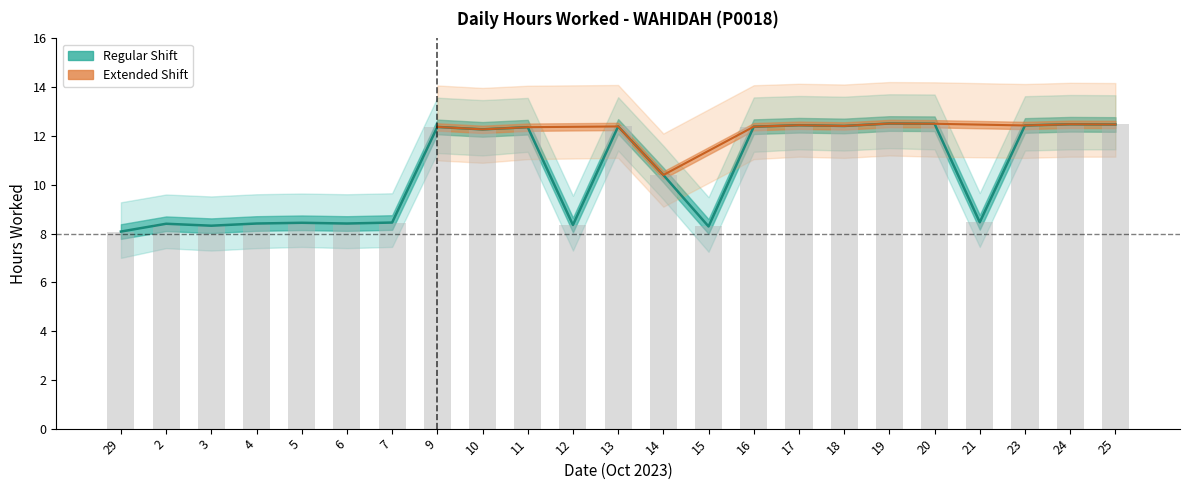

List the labels in order of value, largest first.

19, 20, 24, 25, 17, 23, 18, 13, 16, 9, 11, 10, 14, 21, 7, 5, 4, 6, 2, 12, 3, 15, 29